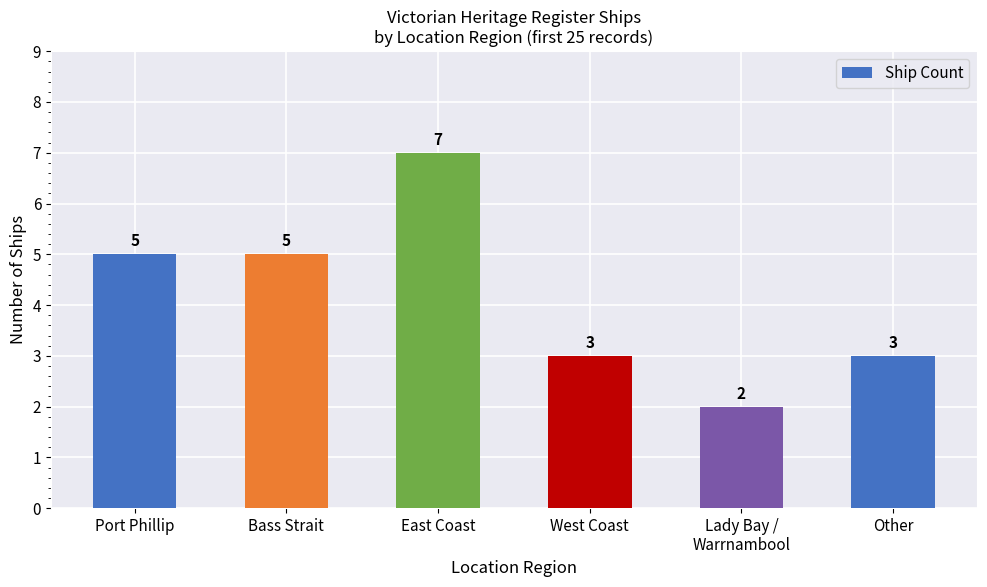

What is the value of the 1st bar from the left?

5